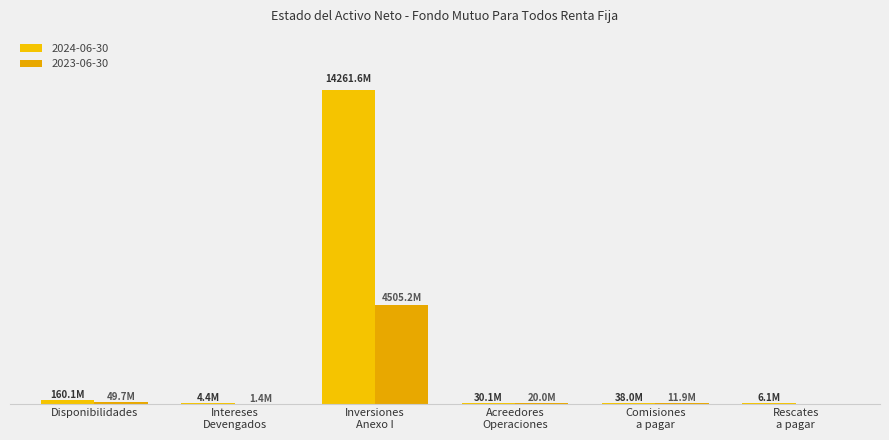

True or false: 2024-06-30 has a value of 160085903.0 at Disponibilidades.

True